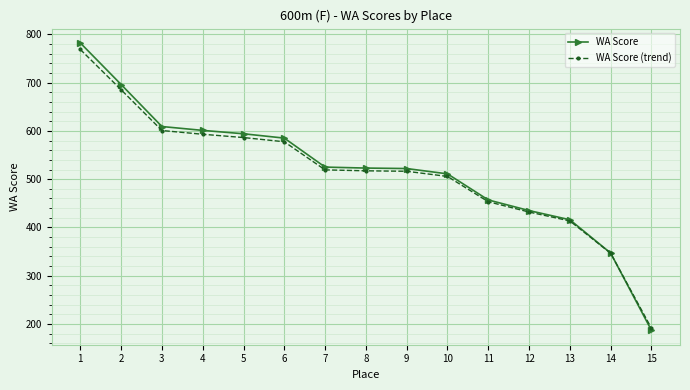

At which category does the chart reach its minimum across all series?

15